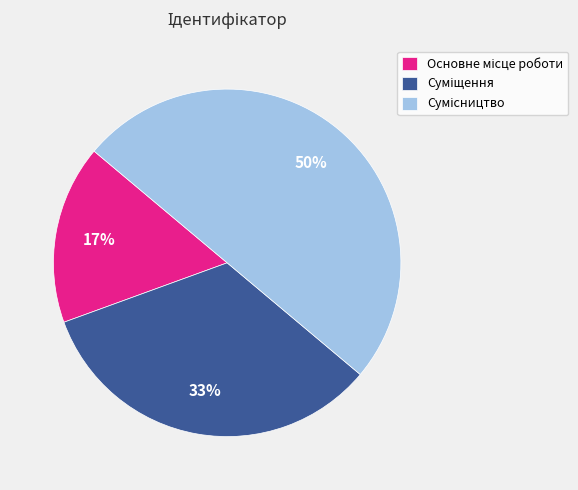

To the nearest percent, what is the difference between the largest and smallest slice percentages?

33%